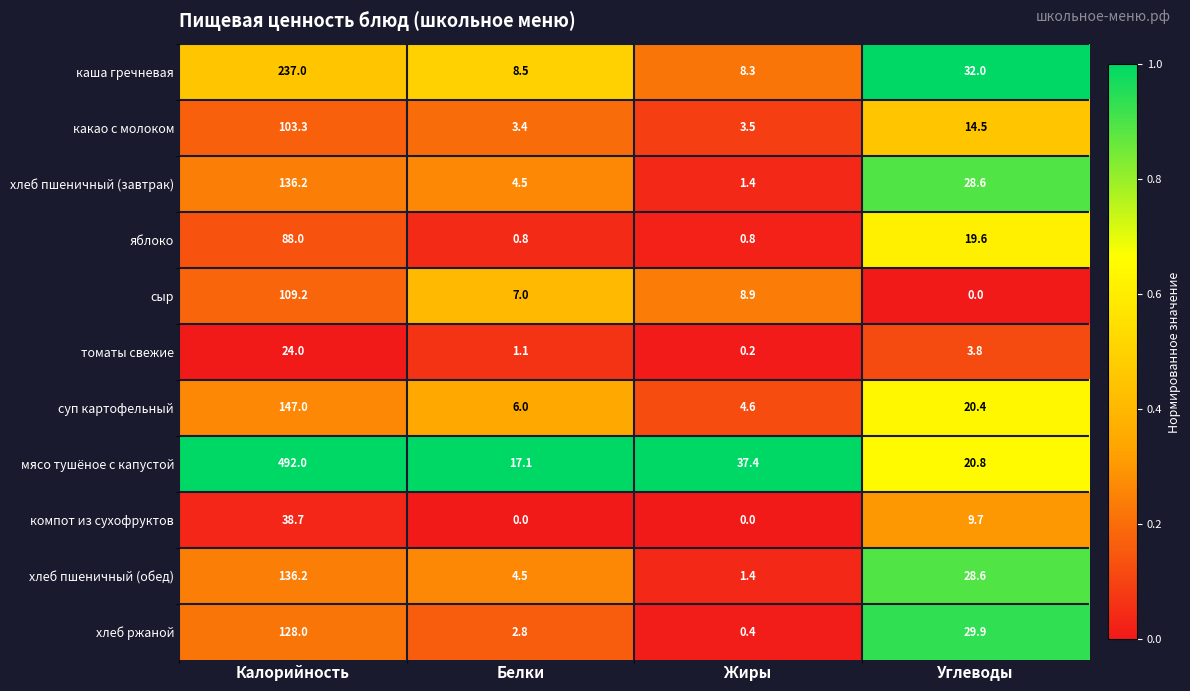

What is the maximum value shown in the chart?

492.0